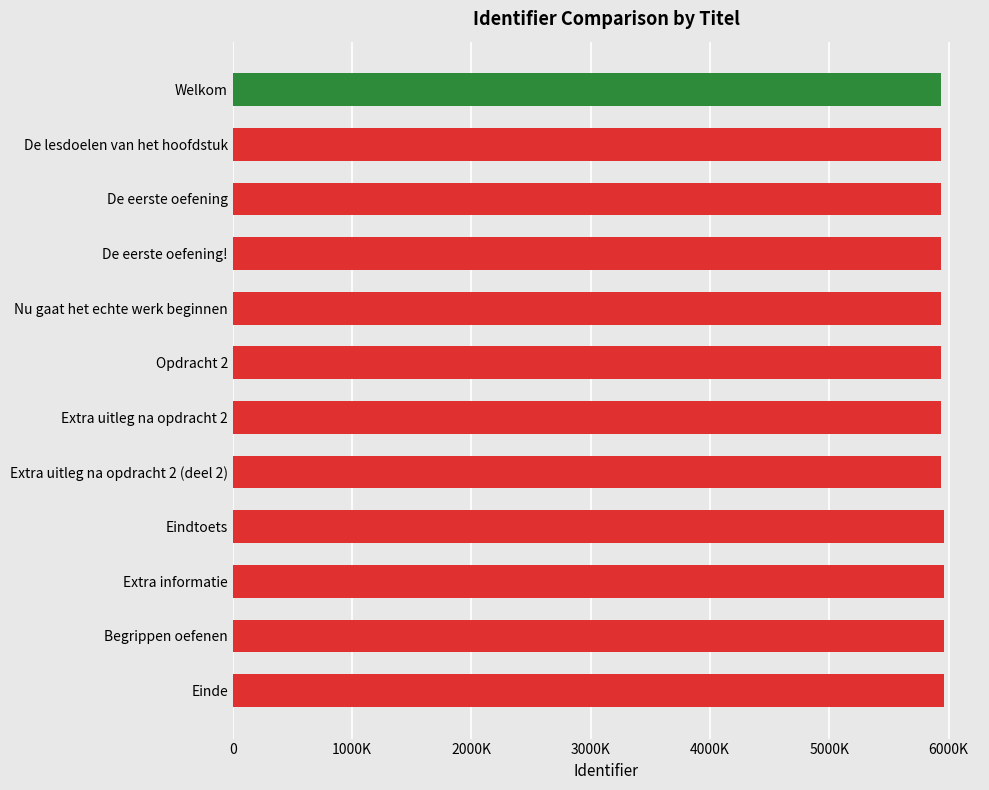

Where is the data nearest to the value 5949520?

Extra informatie